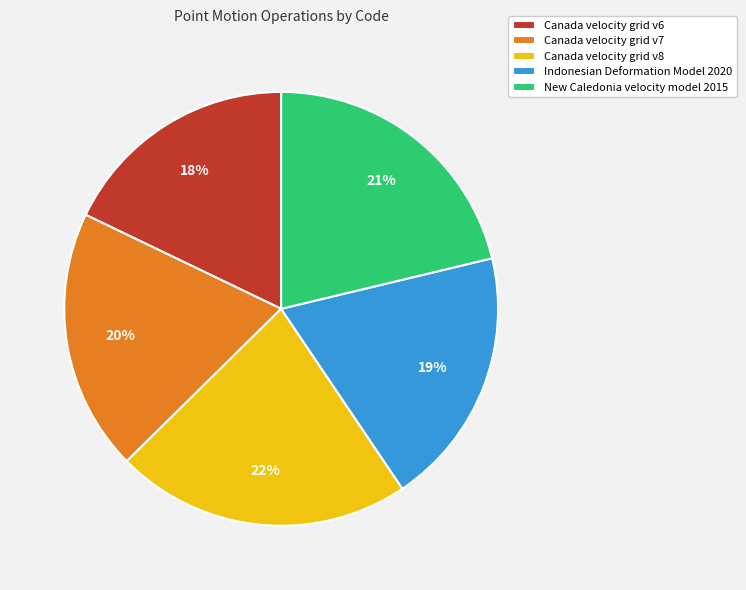

The New Caledonia velocity model 2015 slice represents 21% of the pie. True or false?

True